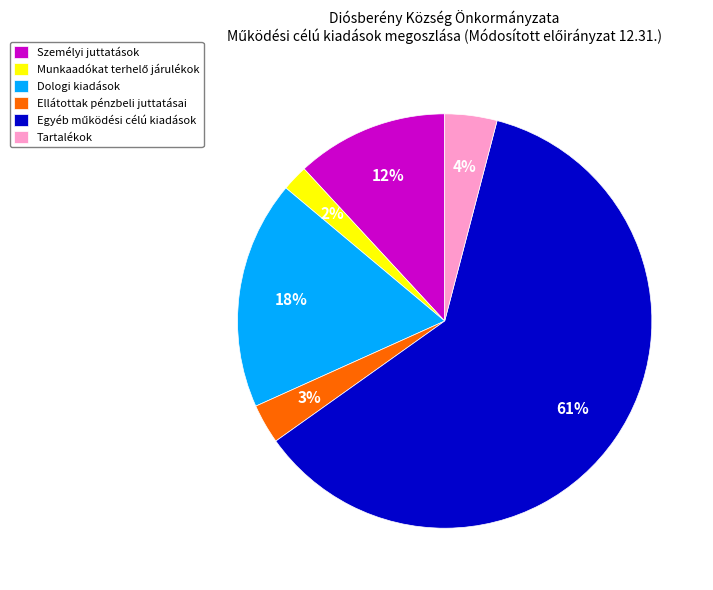

Is Ellátottak pénzbeli juttatásai the majority of the pie?

No